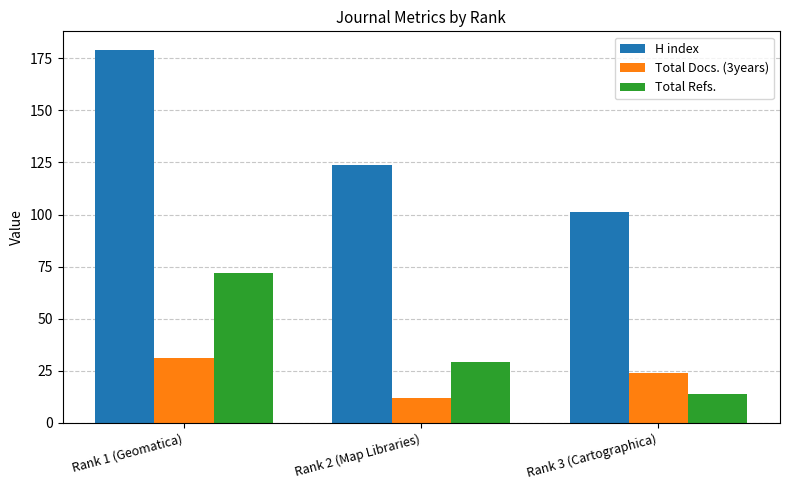

What is the label of the 3rd bar from the left?

Rank 3 (Cartographica)